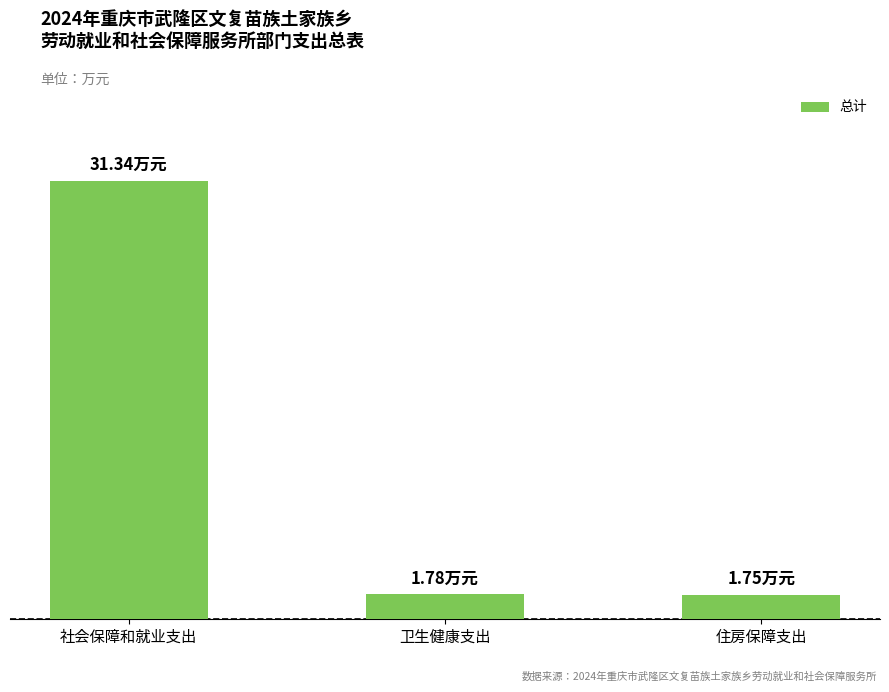

Where is the data nearest to the value 16?

卫生健康支出